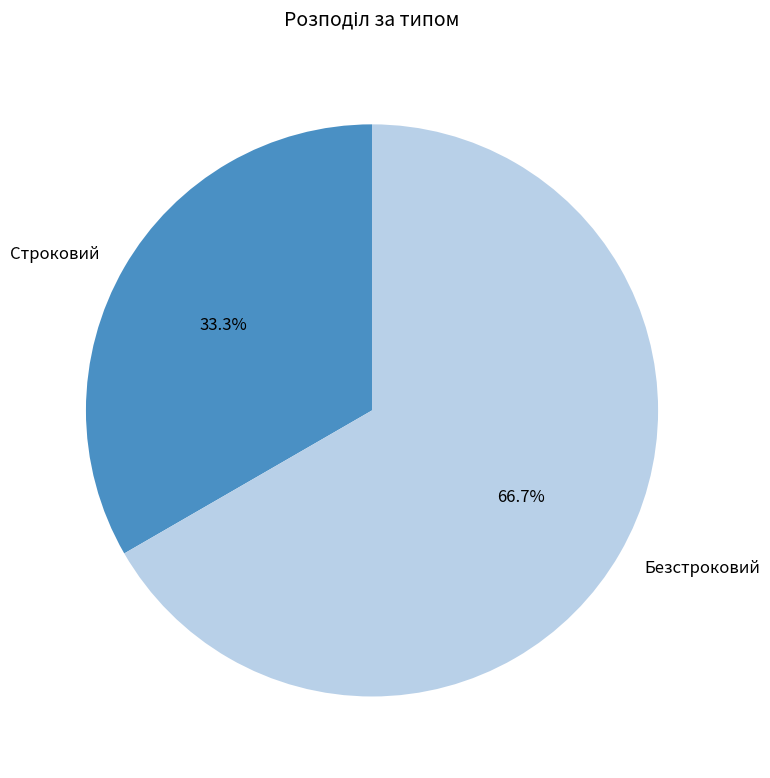

How much of the chart is everything except Безстроковий?

33.3%